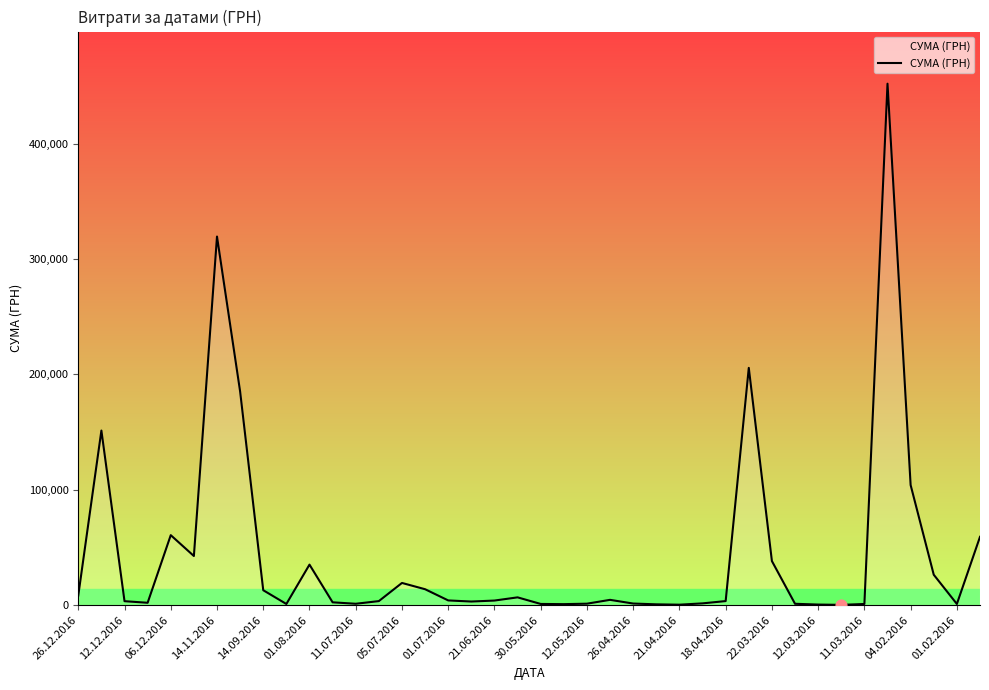

What is the difference between the maximum and minimum values?

451850.0